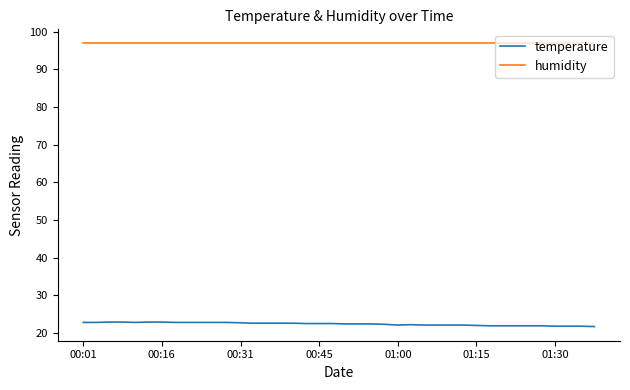

What is the maximum value for temperature?

22.9